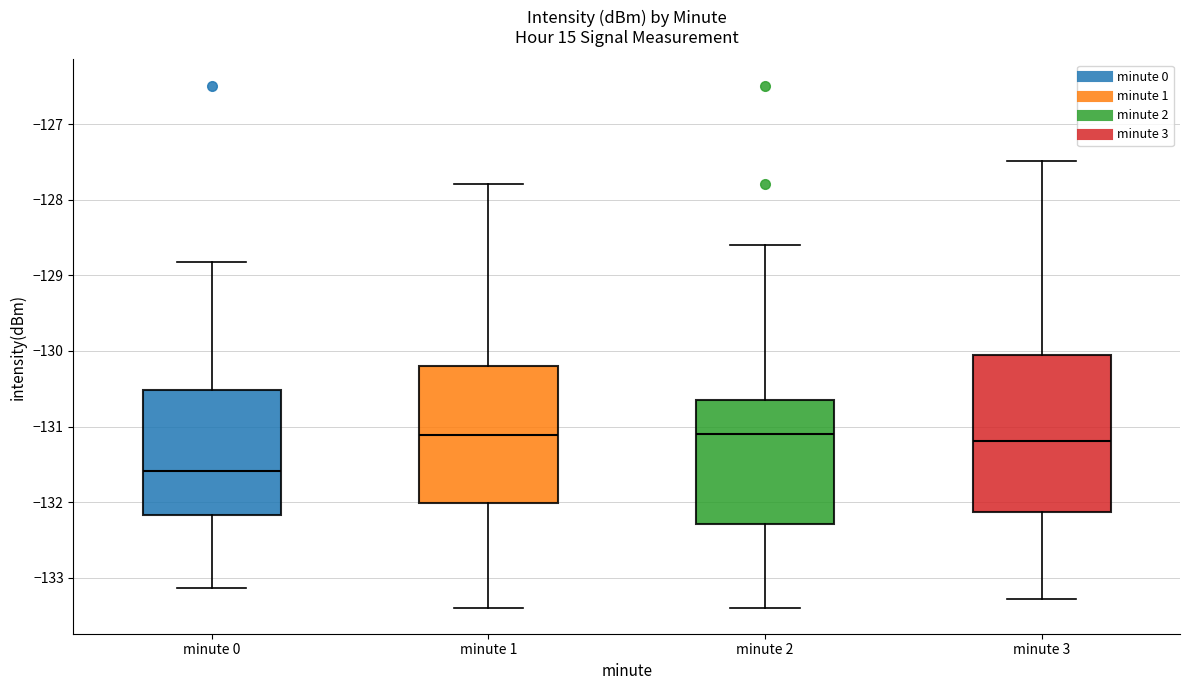

Where is the lower edge of the box for minute 0 on the y-axis? The values are not printed on the chart, so give them approximately, as read against the axis.

-132.2